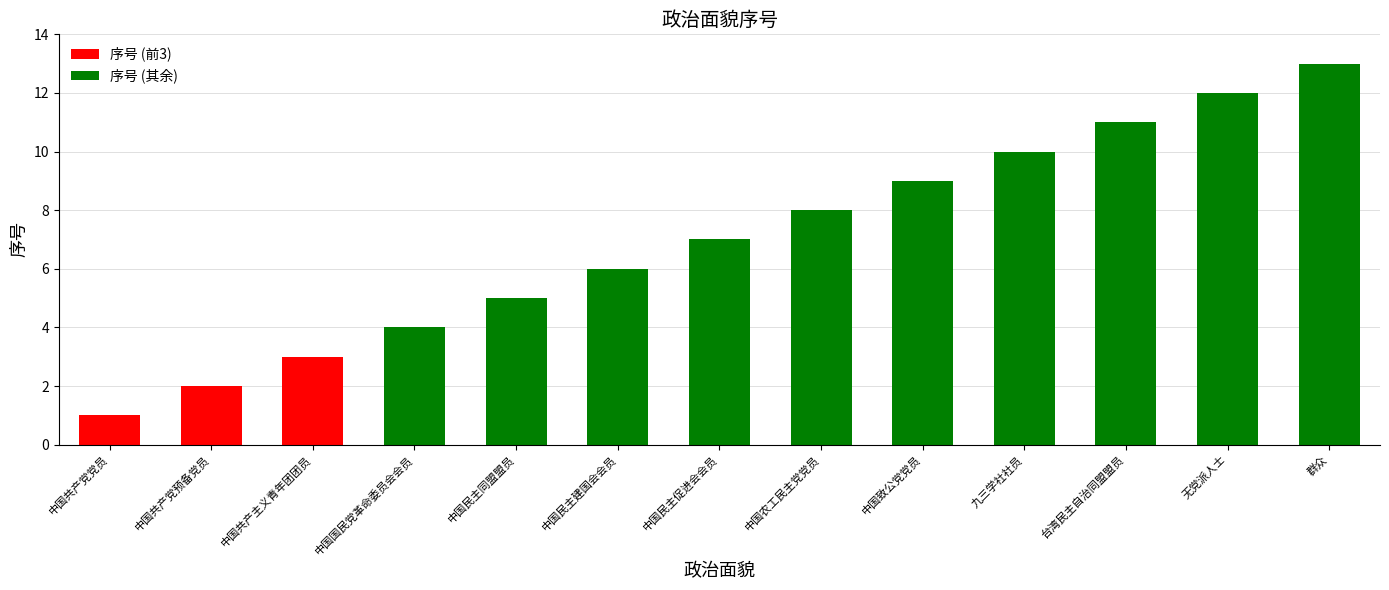

What position from the left is 中国致公党党员?

9